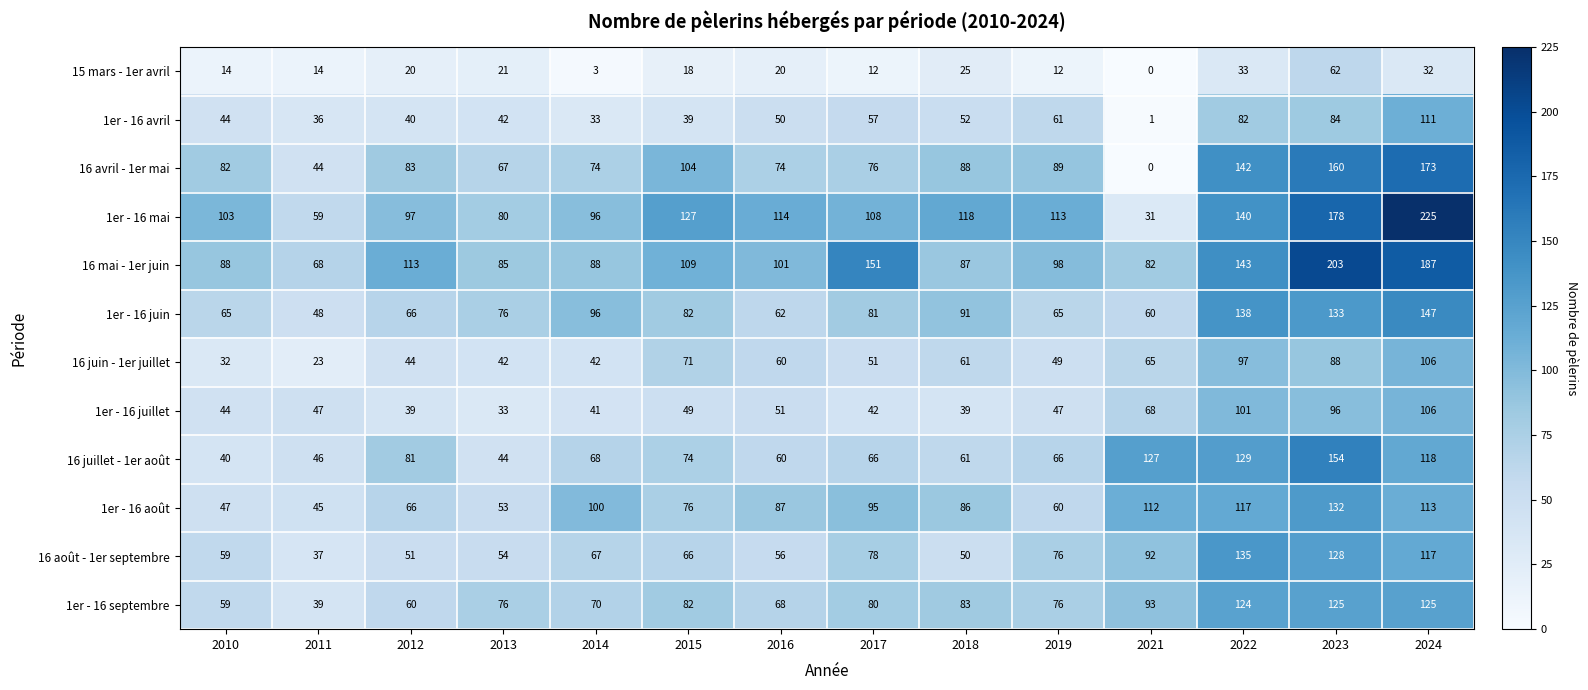

At 2017, list the series in order from smallest to largest.

15 mars - 1er avril, 1er - 16 juillet, 16 juin - 1er juillet, 1er - 16 avril, 16 juillet - 1er août, 16 avril - 1er mai, 16 août - 1er septembre, 1er - 16 septembre, 1er - 16 juin, 1er - 16 août, 1er - 16 mai, 16 mai - 1er juin